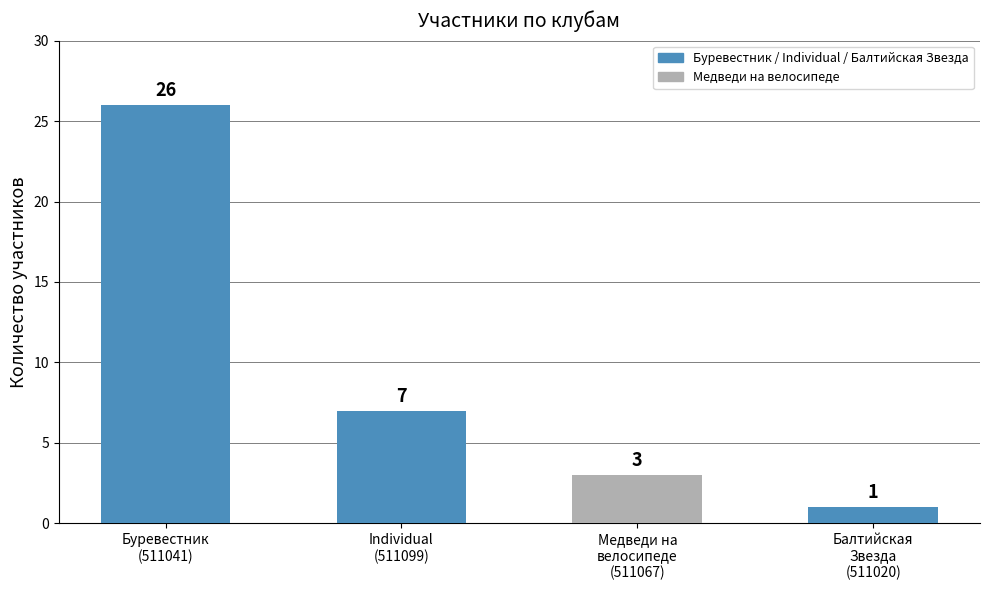

The chart shows a value of 1 at Балтийская
Звезда
(511020). True or false?

True